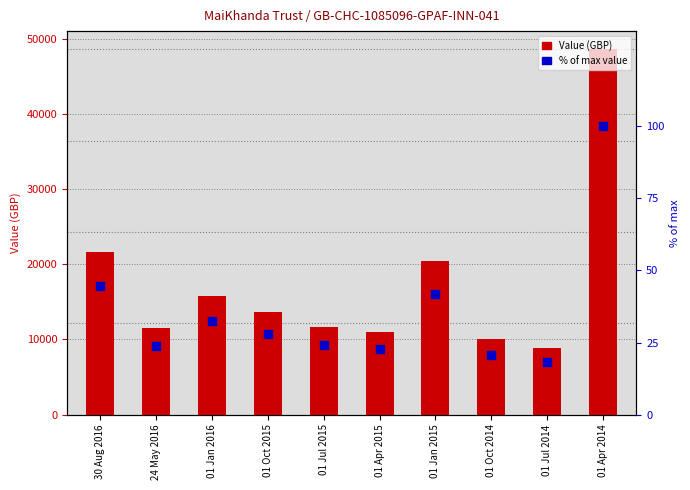

What are all the series names shown in the legend?

Value (GBP), % of max value